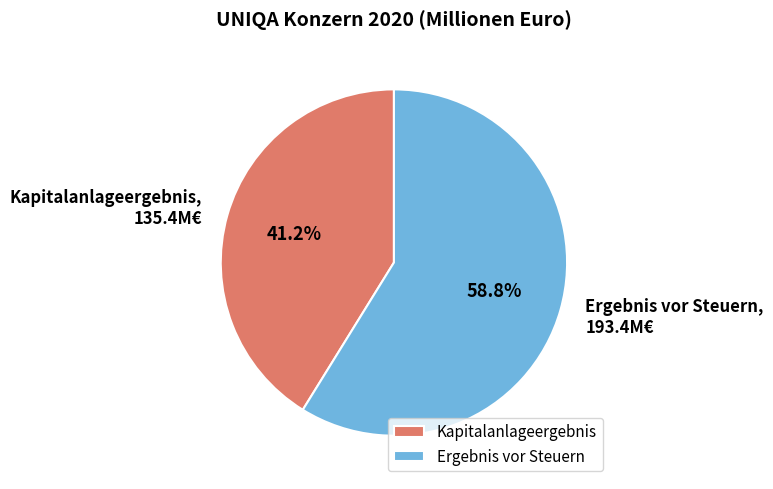

Rank the categories by value from highest to lowest.

Ergebnis vor Steuern, Kapitalanlageergebnis